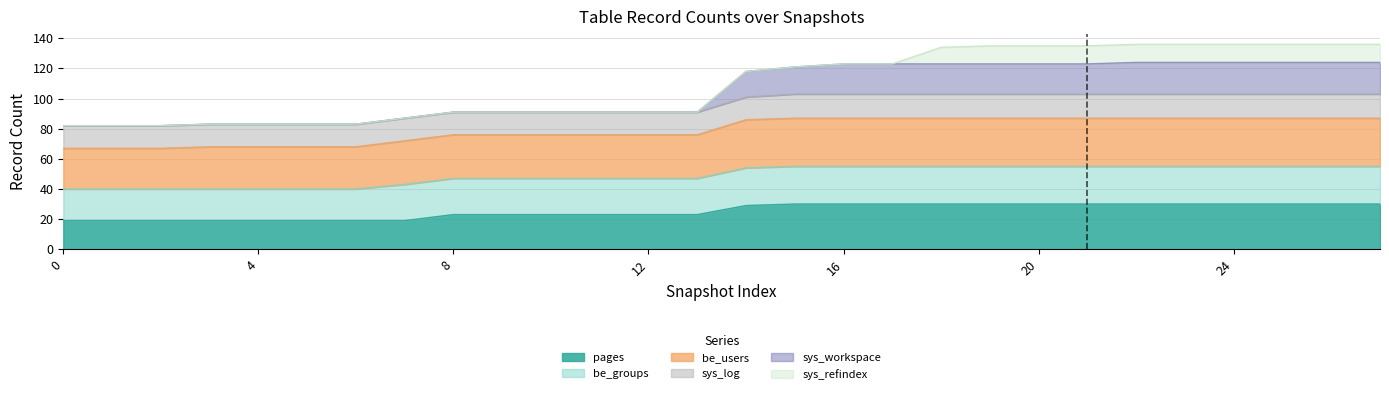

Which series has the largest range (max minus min)?

sys_workspace